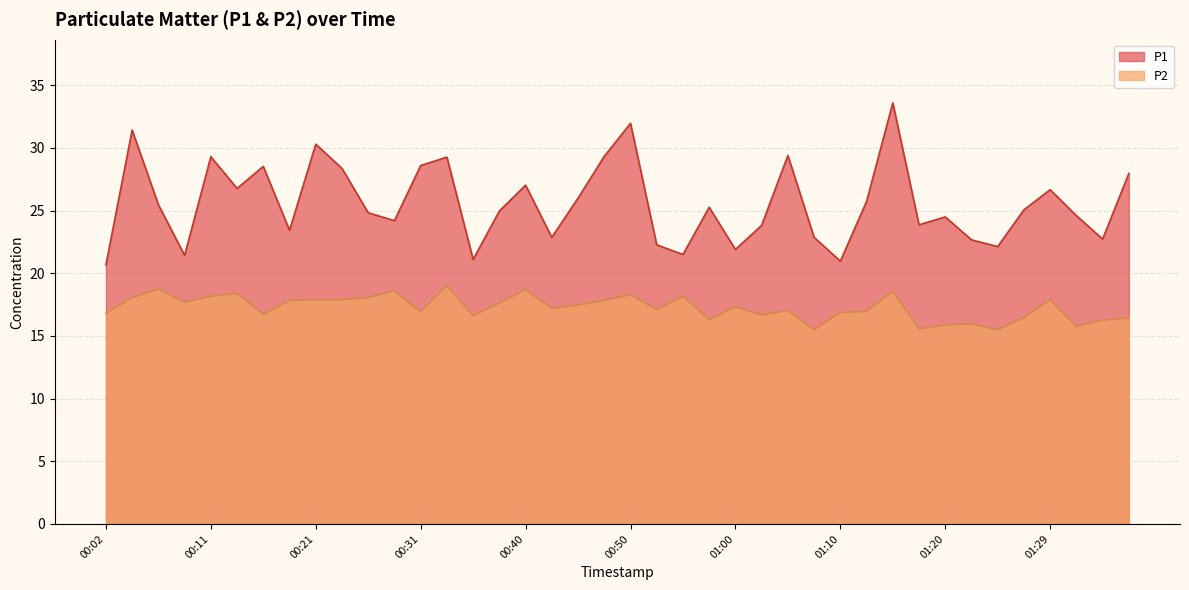

What is the difference between the P1 values at 01:22 and 01:00?

0.8